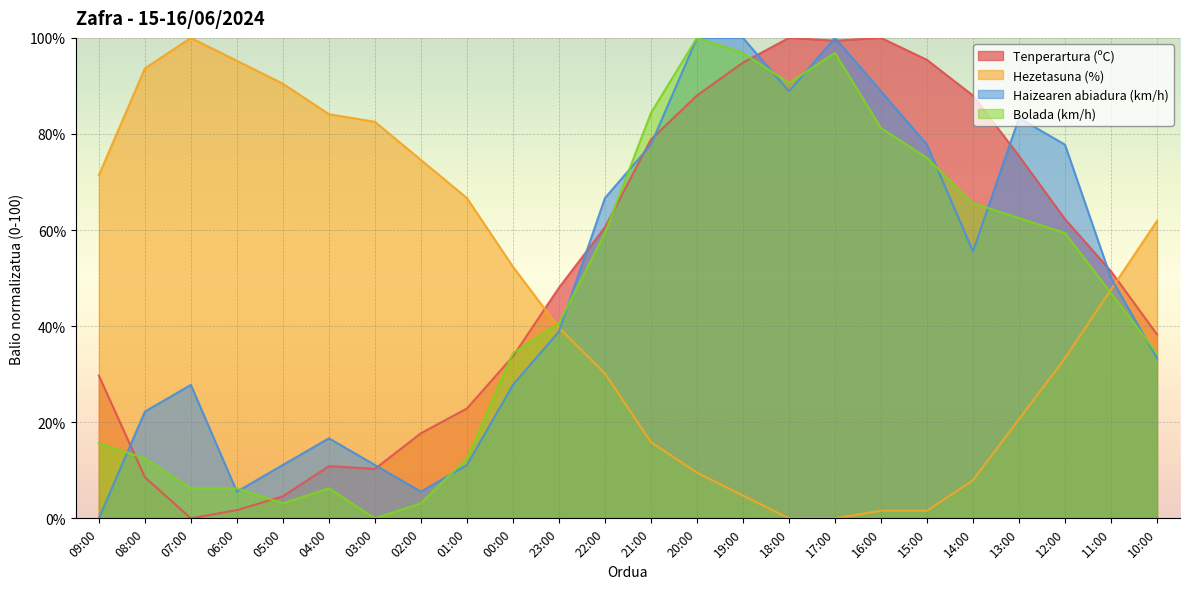

What position from the left is 02:00?

8